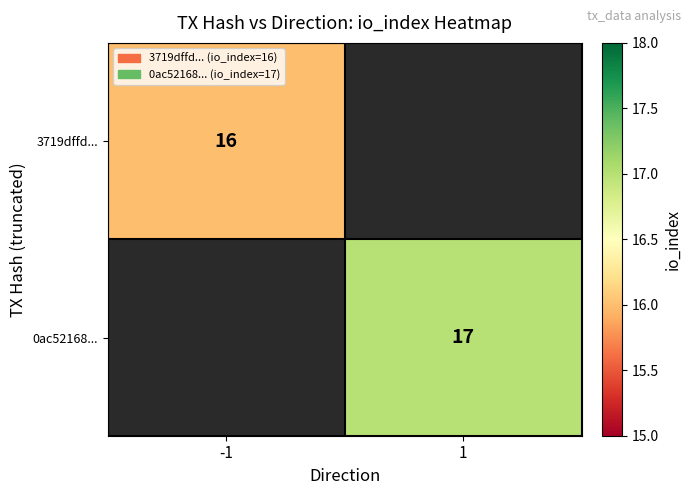

Is it true that 0ac52168... equals 17 at 1?

True